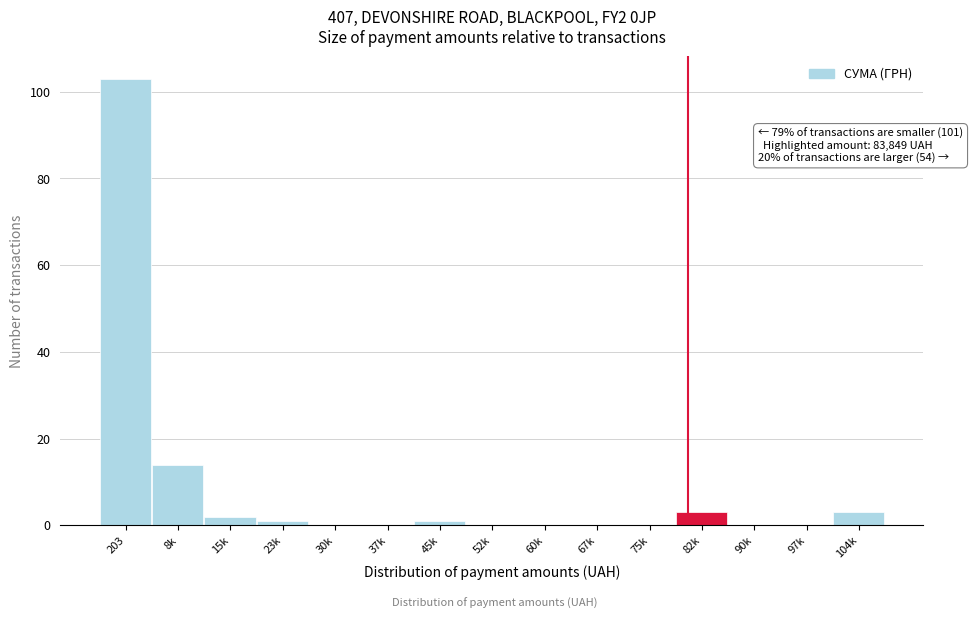

Reading right to left, list all the values displayed in this chart.

104k=3	97k=0	90k=0	82k=3	75k=0	67k=0	60k=0	52k=0	45k=1	37k=0	30k=0	23k=1	15k=2	8k=14	203=103